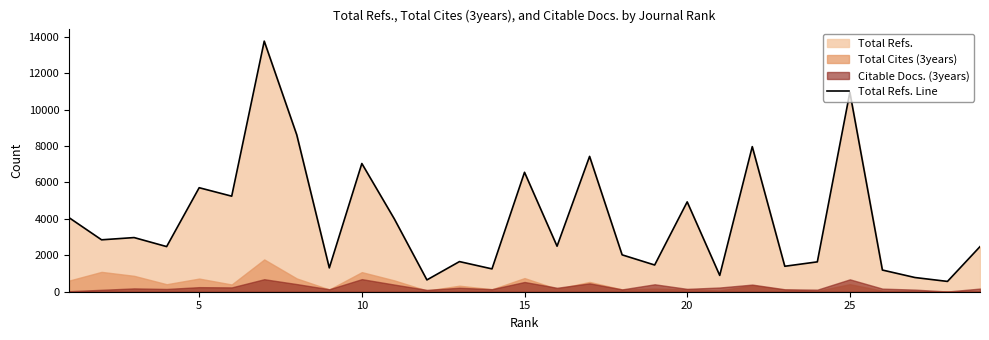

Reading left to right, transcribe all the data shown in this chart.

4068	2851	2974	2479	5712	5247	13762	8613	1309	7041	3994	649	1655	1254	6559	2500	7433	2025	1467	4934	896	7968	1398	1640	10951	1191	780	566	2477